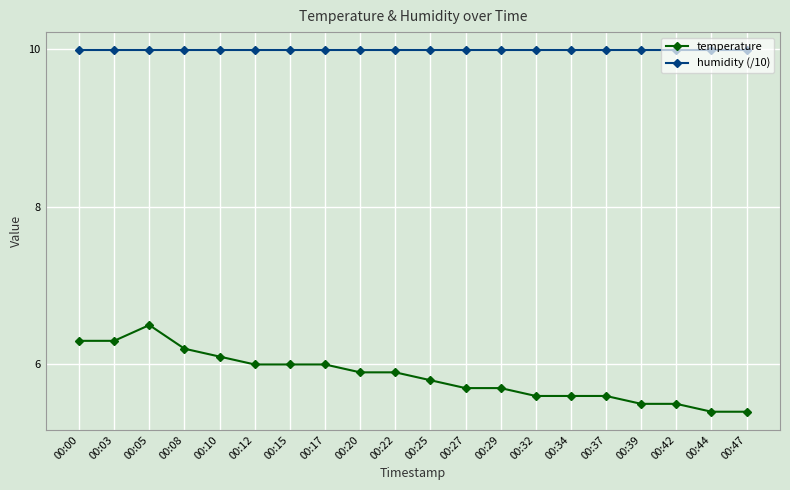

Rank the series by their maximum value, from highest to lowest.

humidity (/10), temperature